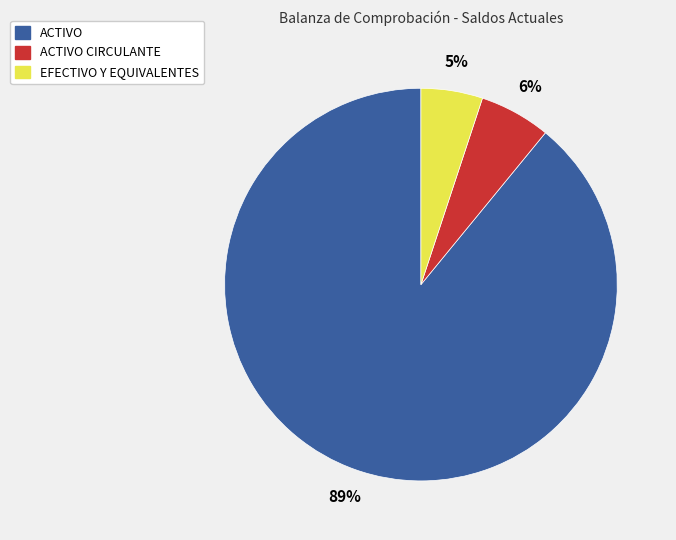

To the nearest percent, what is the average slice percentage?

33%